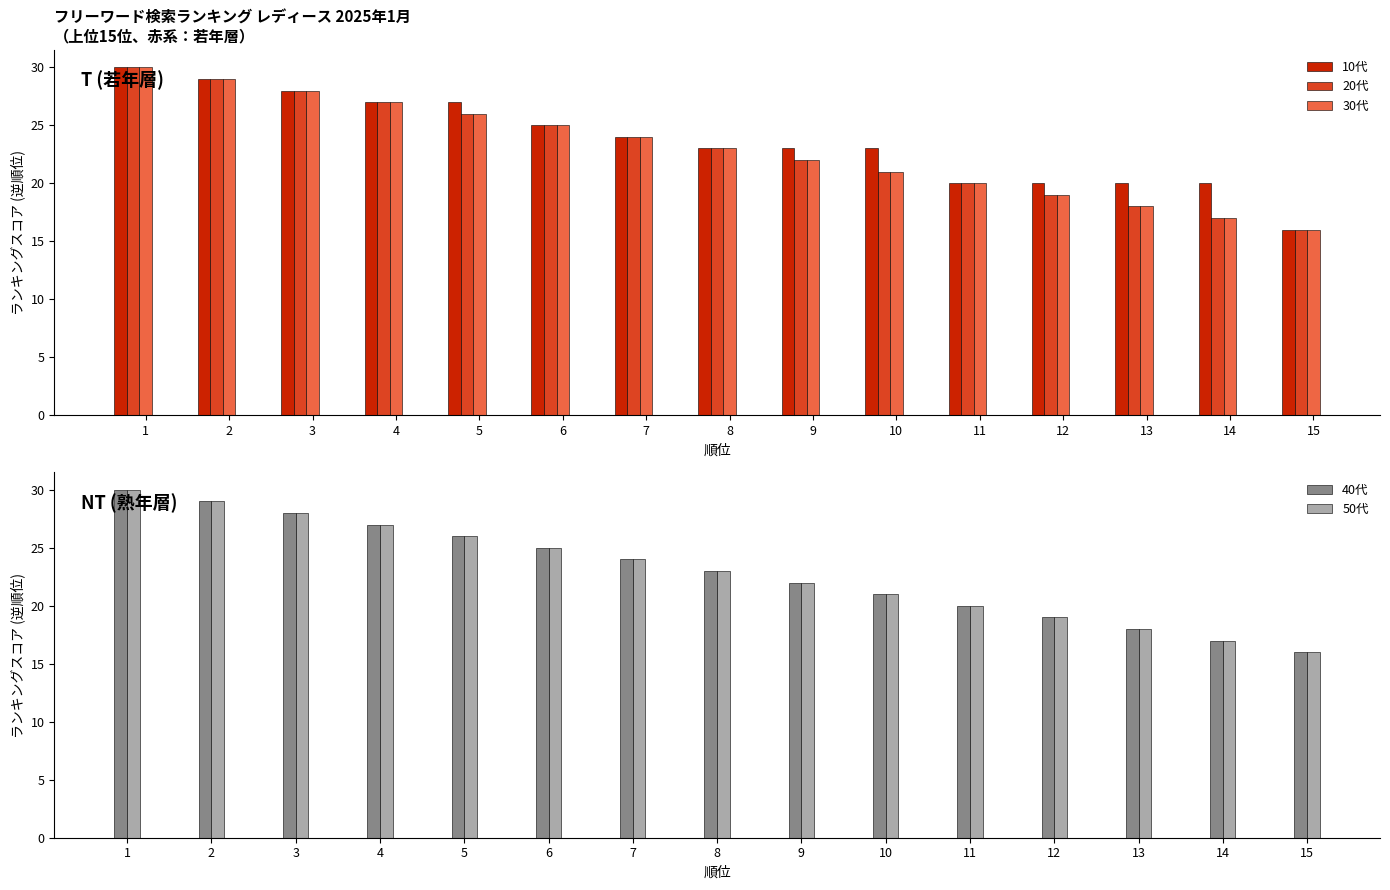

What is the maximum value shown in the chart?

30